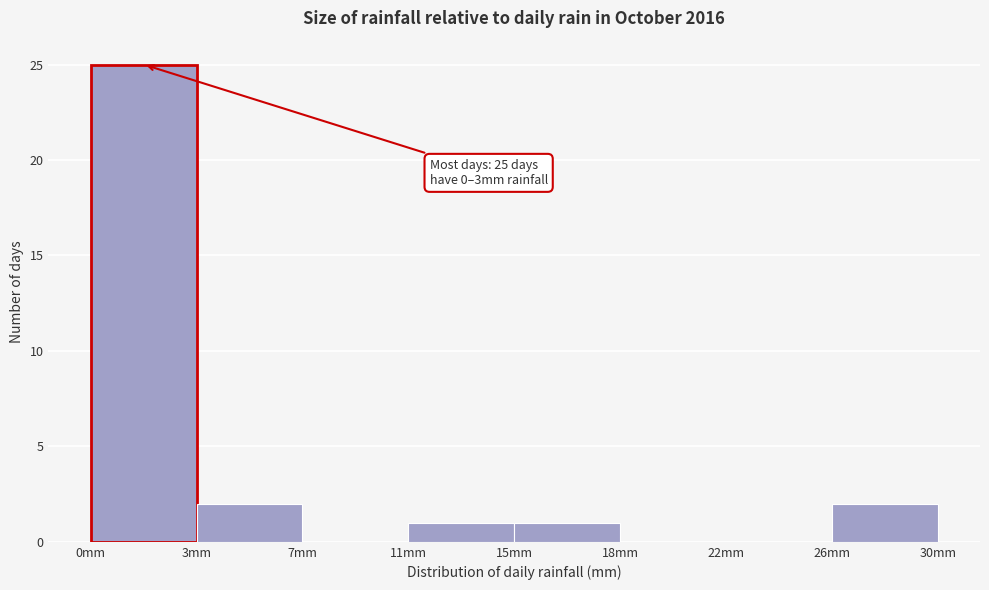

Reading left to right, what are all the values shown in this chart?

0mm=25	3mm=2	7mm=0	11mm=1	15mm=1	18mm=0	22mm=0	26mm=2